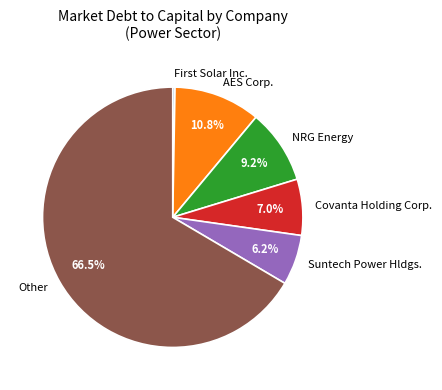

Between Suntech Power Hldgs. and AES Corp., which is larger?

AES Corp.